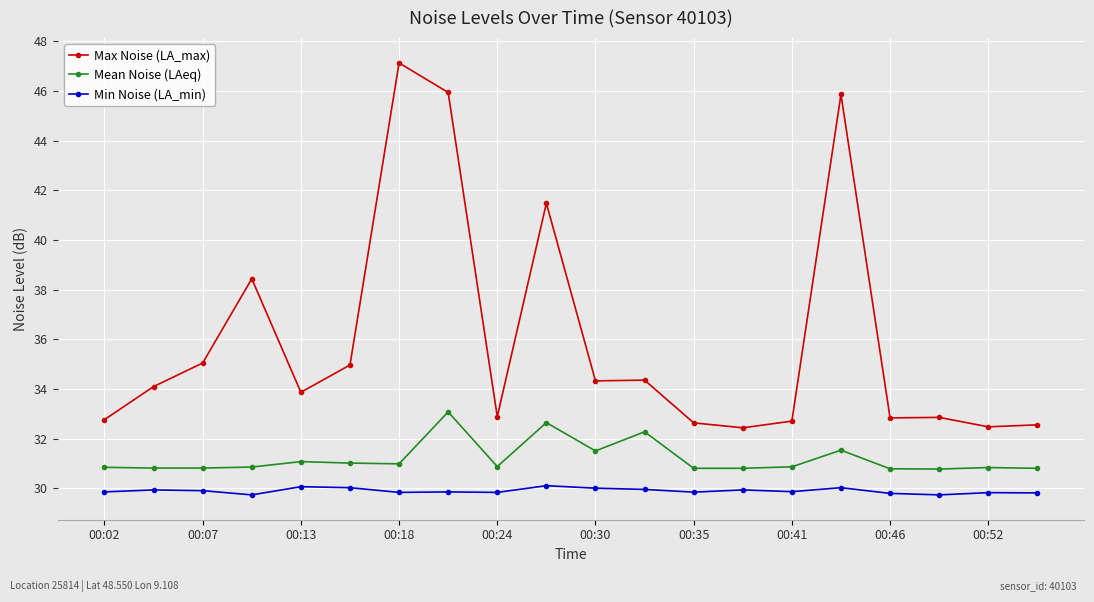

Which series has the largest range (max minus min)?

Max Noise (LA_max)